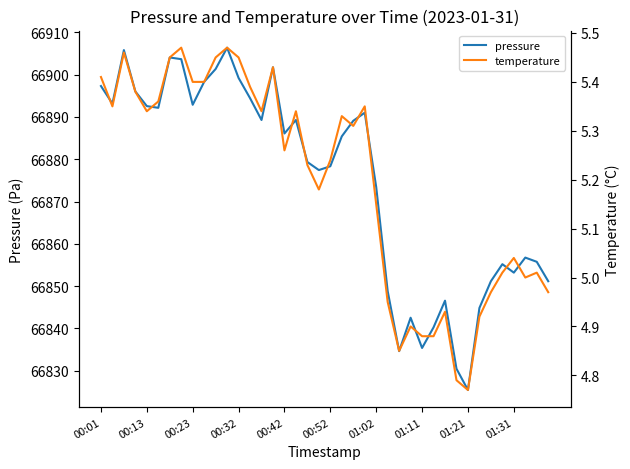

What is the difference between the pressure values at 31 and 34?

20.7